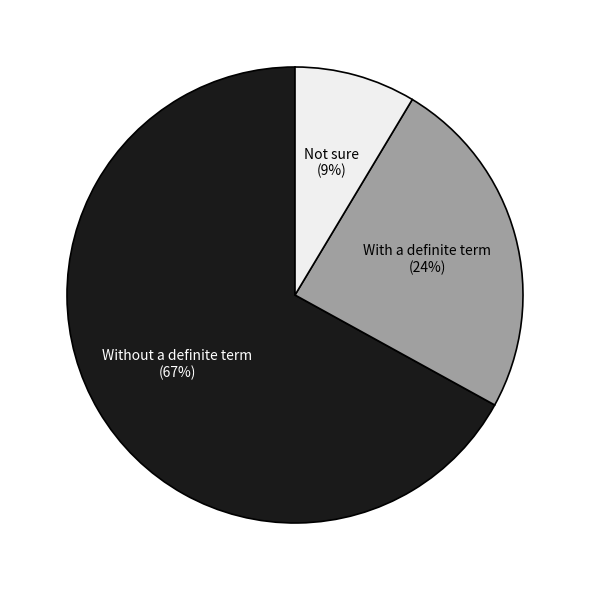

Is the sum of With a definite term and Not sure greater than half?

No